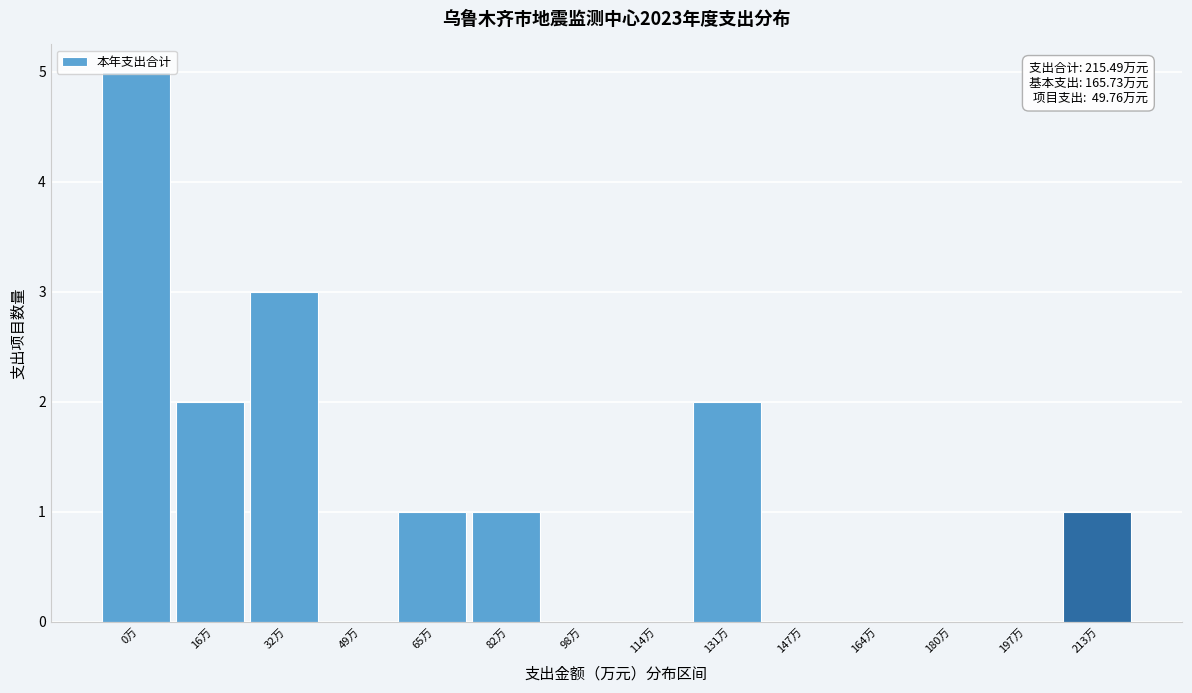

Is it true that the value at 0万 is 5?

True